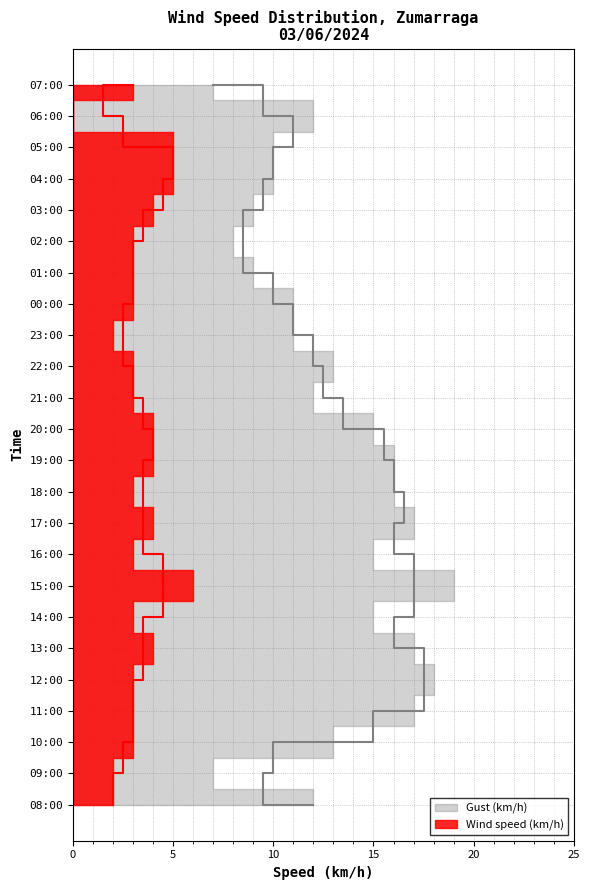

Reading right to left, what are all the values shown in this chart?

Wind speed (km/h): 2	2	3	3	3	4	3	6	3	4	3	4	4	3	3	2	3	3	3	4	5	5	0	3
Gust (km/h): 12	7	13	17	18	17	15	19	15	17	16	16	15	12	13	11	11	9	8	9	10	10	12	7